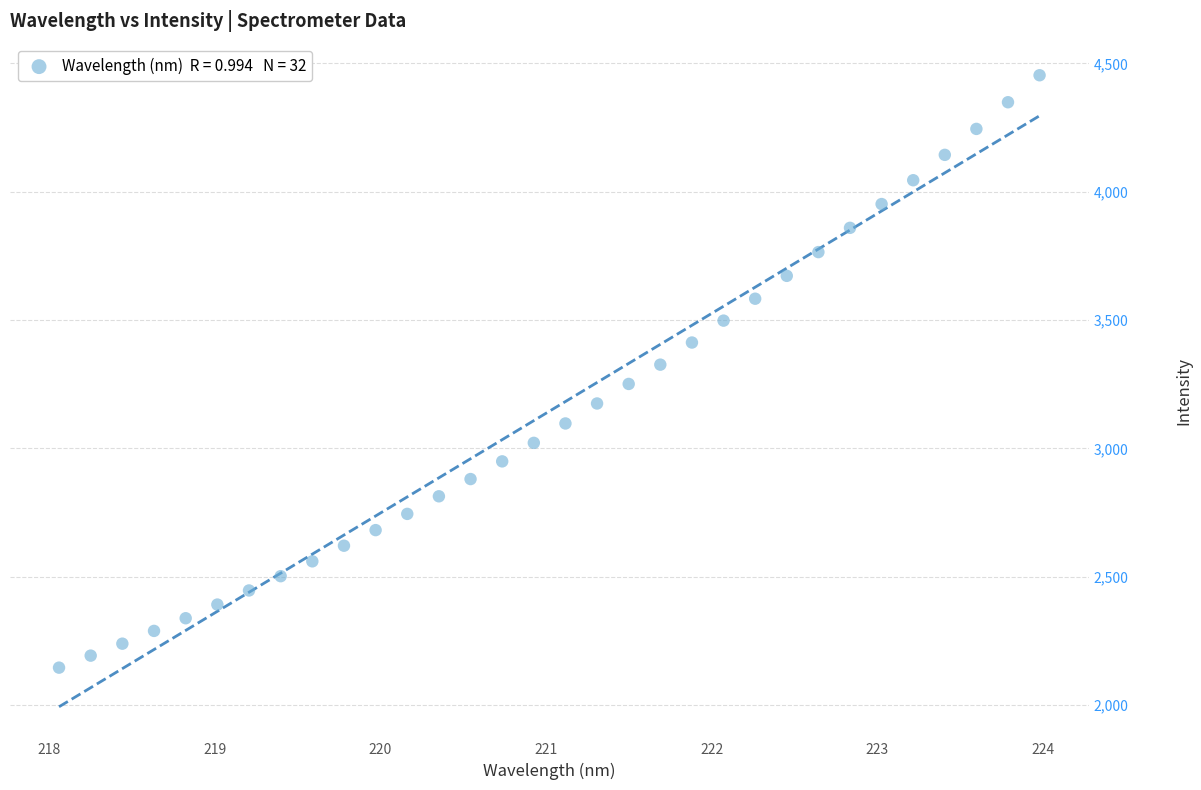

What is the range of Y values (max minus min)?

2308.5